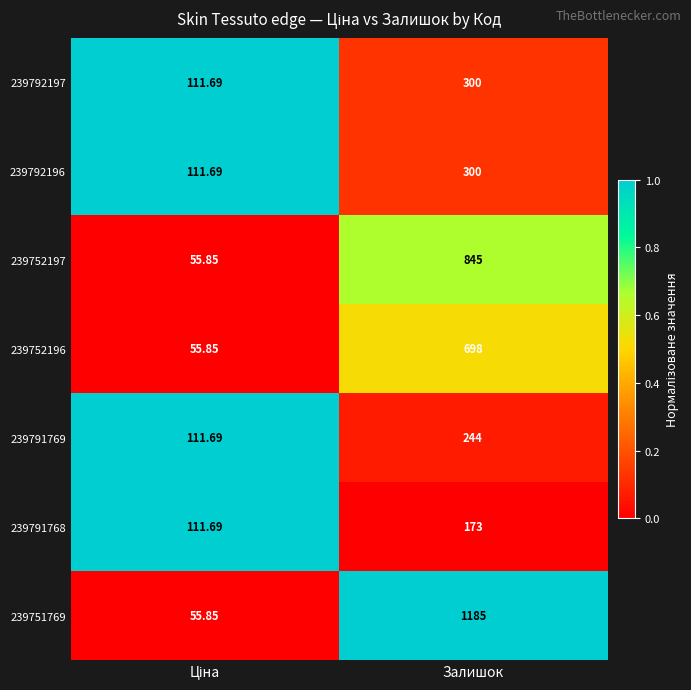

Which category has the highest value in the 239791769 series?

Залишок